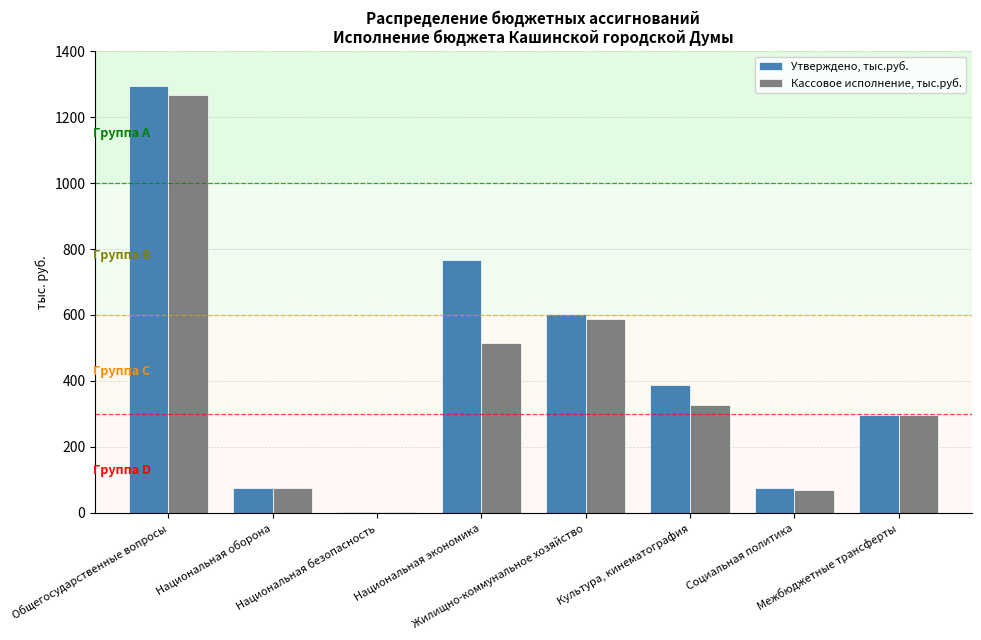

What is the maximum value shown in the chart?

1295.0